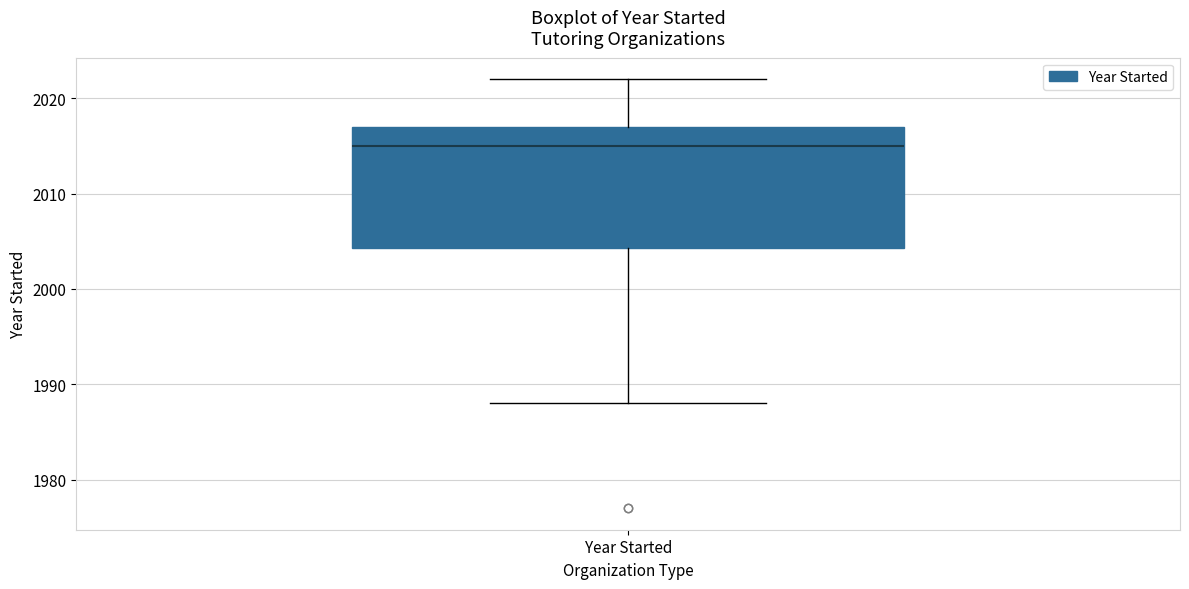

Transcribe this box plot: give where the median line is, the range the box spans, and where the two whiskers end, as read against the y-axis. The values are not printed on the chart, so give them approximately, as read against the axis.

median 2015, box 2004 to 2017, whiskers 1988 to 2022